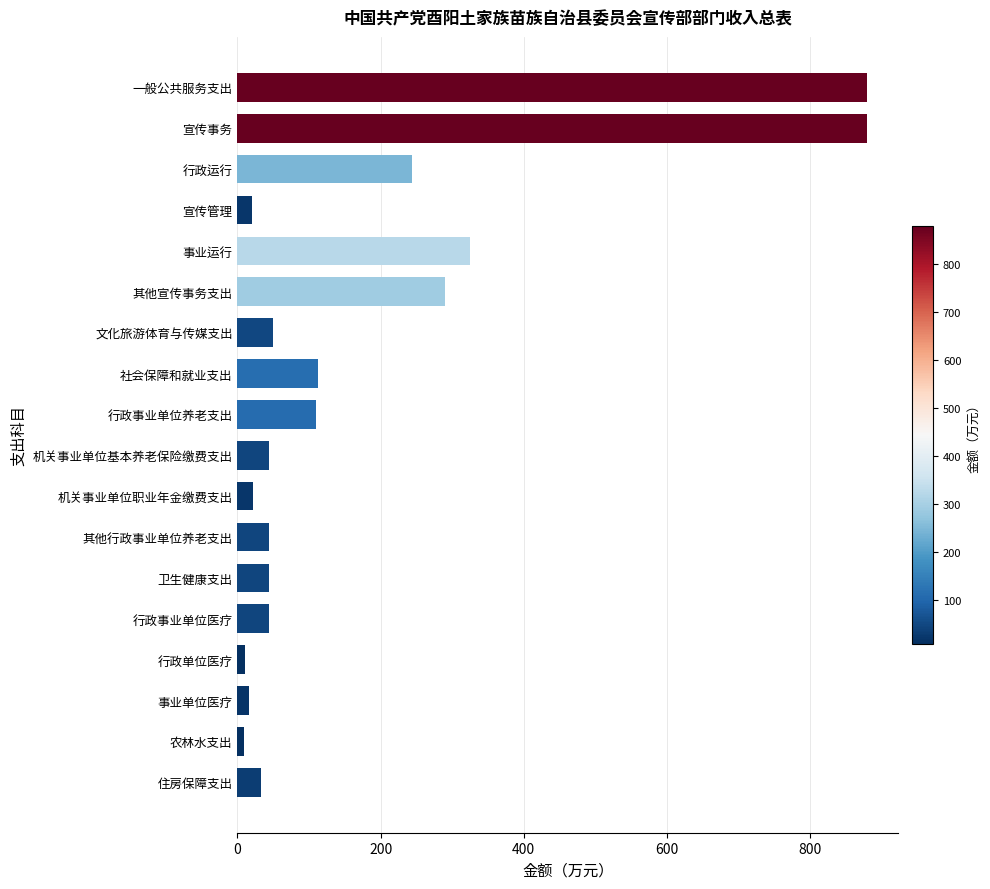

What value does the data have at 宣传管理?

20.0